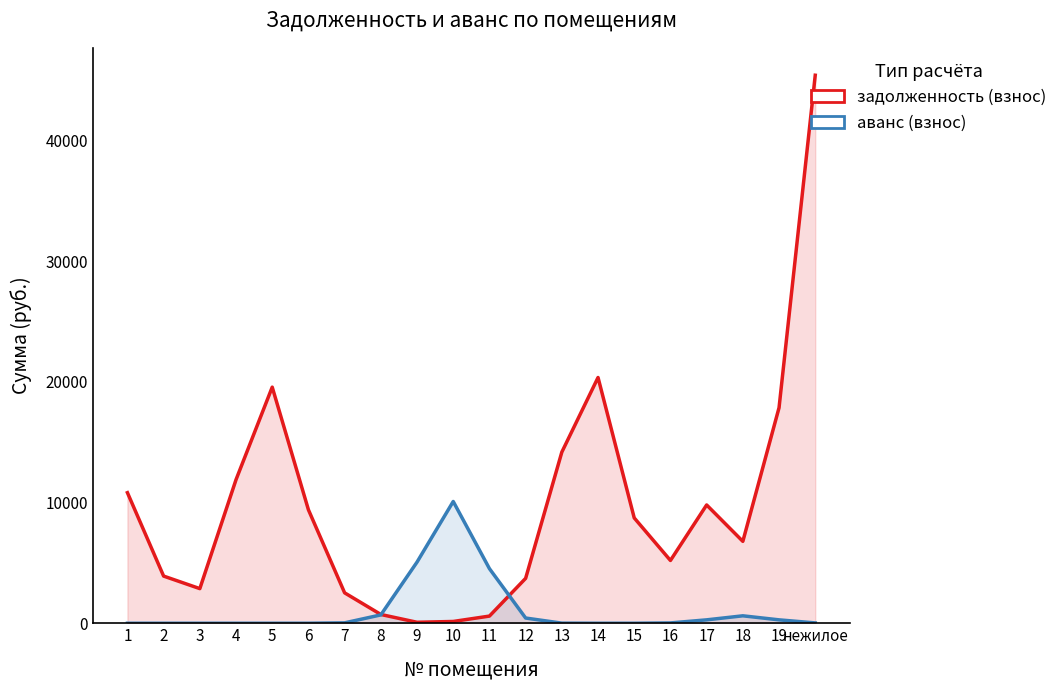

Which series has the largest total across all categories?

задолженность (взнос)